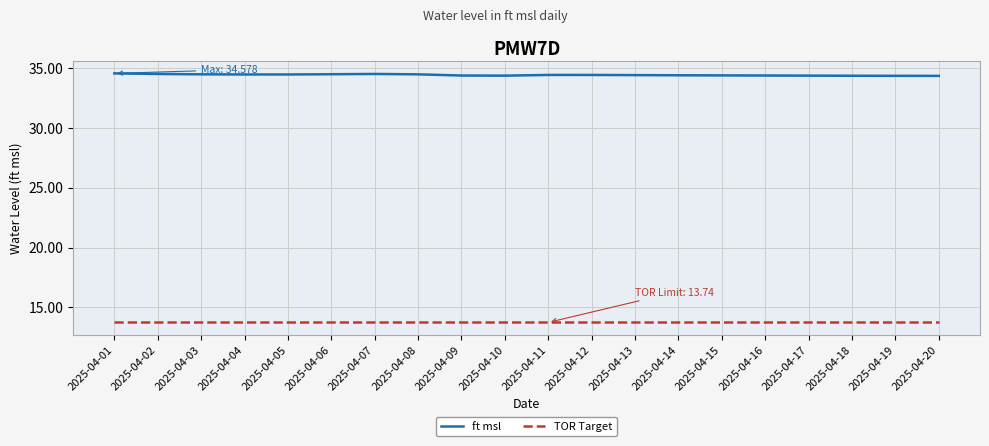

What is the total value across all series at 2025-04-05?

48.2